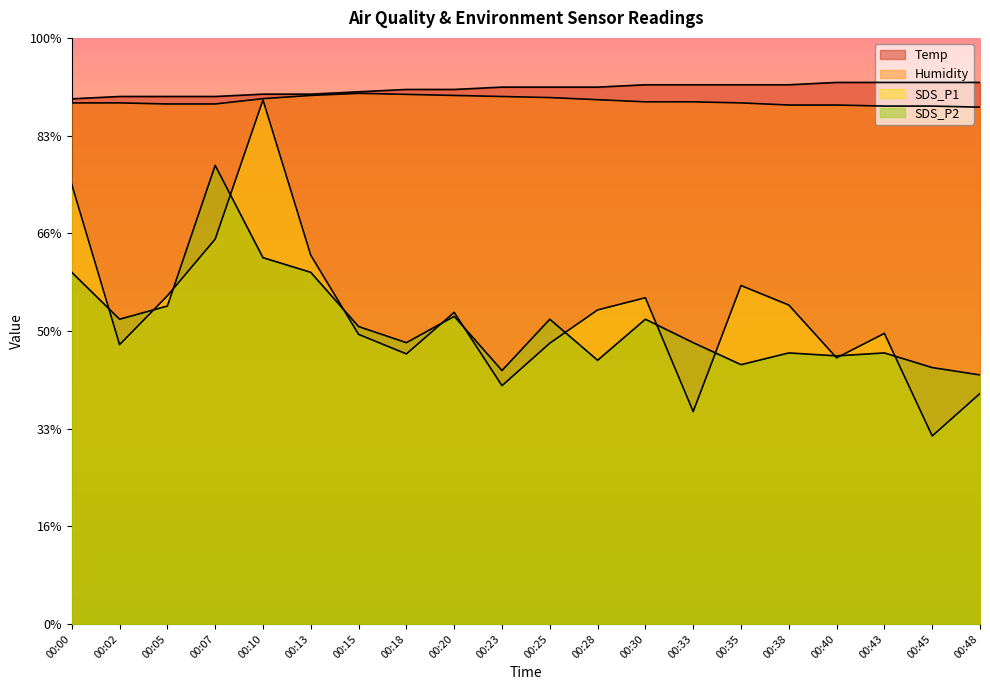

What is the minimum value for Humidity?

48.5